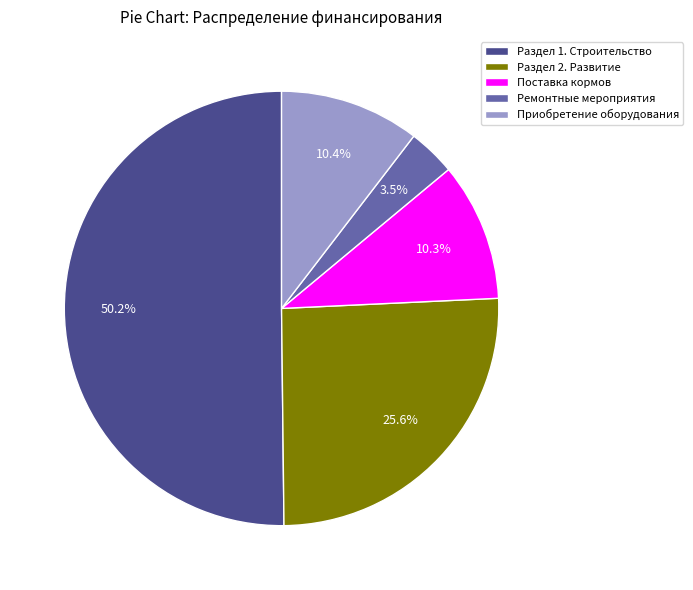

Which slice is the largest?

Раздел 1. Строительство